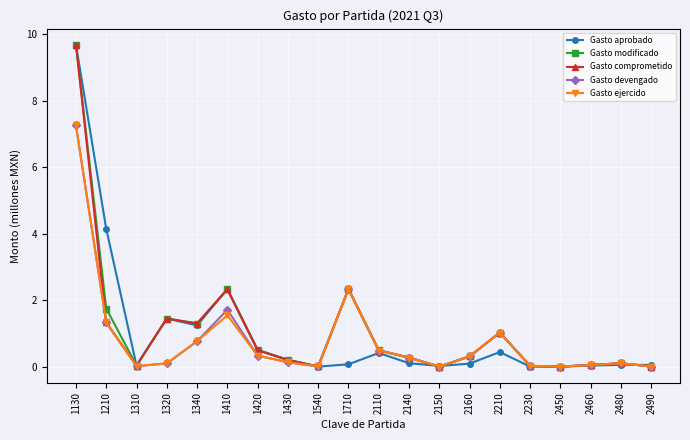

What is the average value of the Gasto devengado series?

0.8